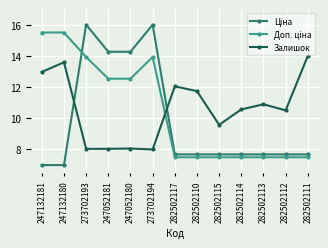

Between 282502115 and 282502113, which series saw the biggest shift?

Залишок